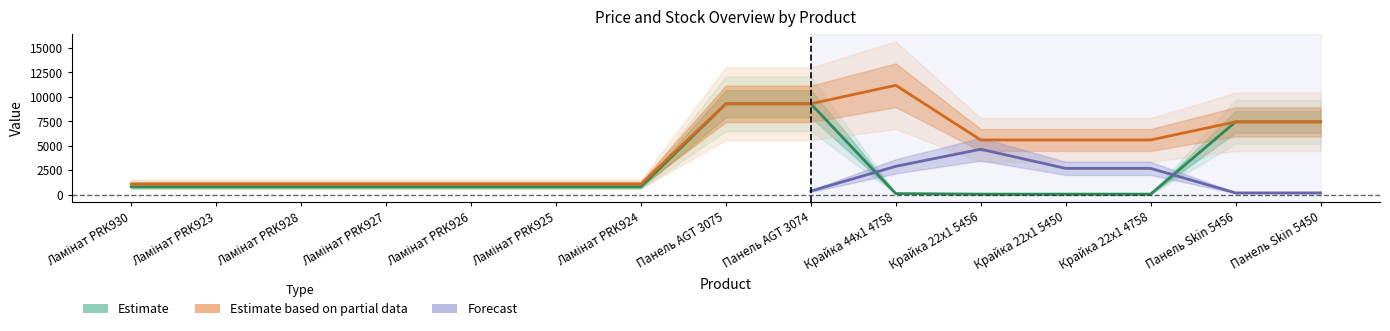

How many data points in Estimate are less than 802?

4